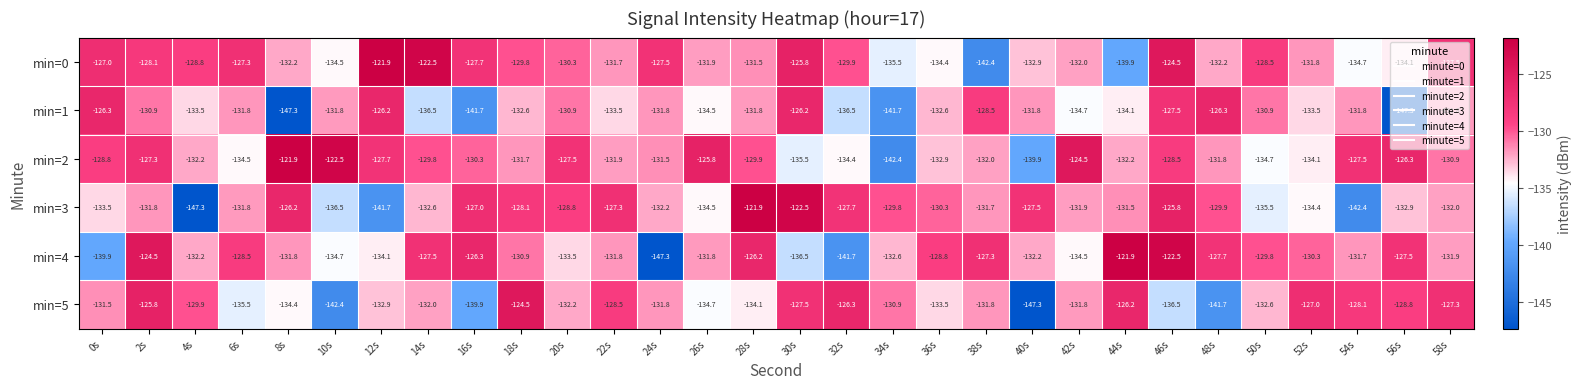

The value of min=2 at 22s is -131.9. True or false?

True